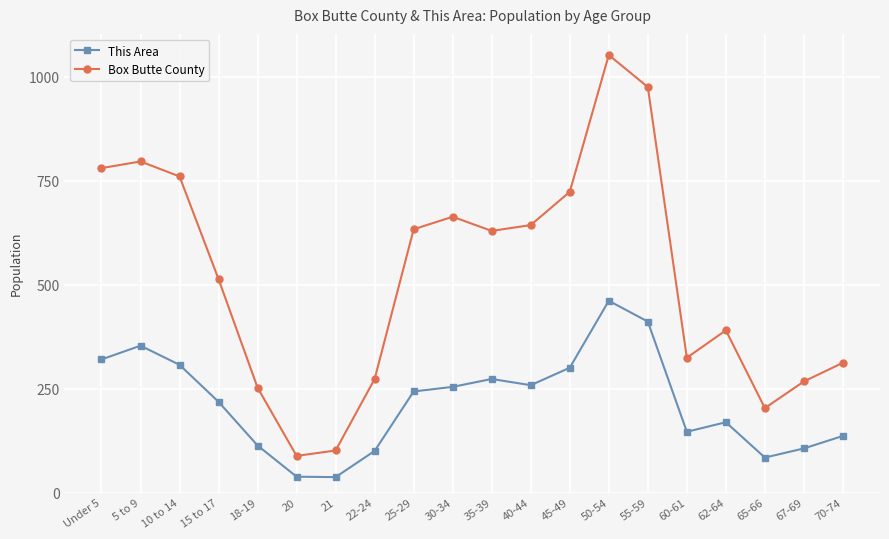

At how many categories does at least one series exceed 865?

2